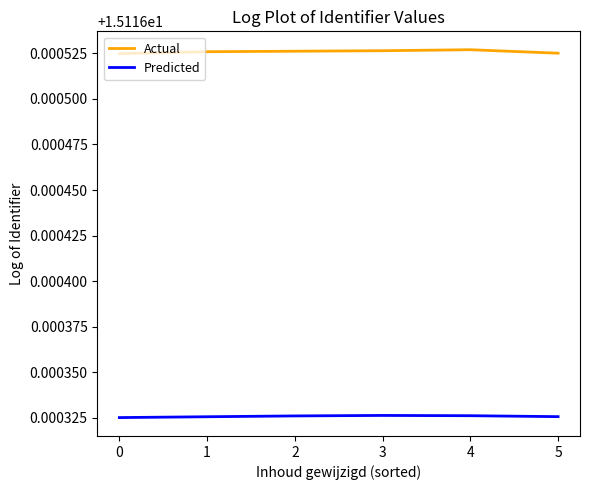

Which series has the largest total across all categories?

Actual